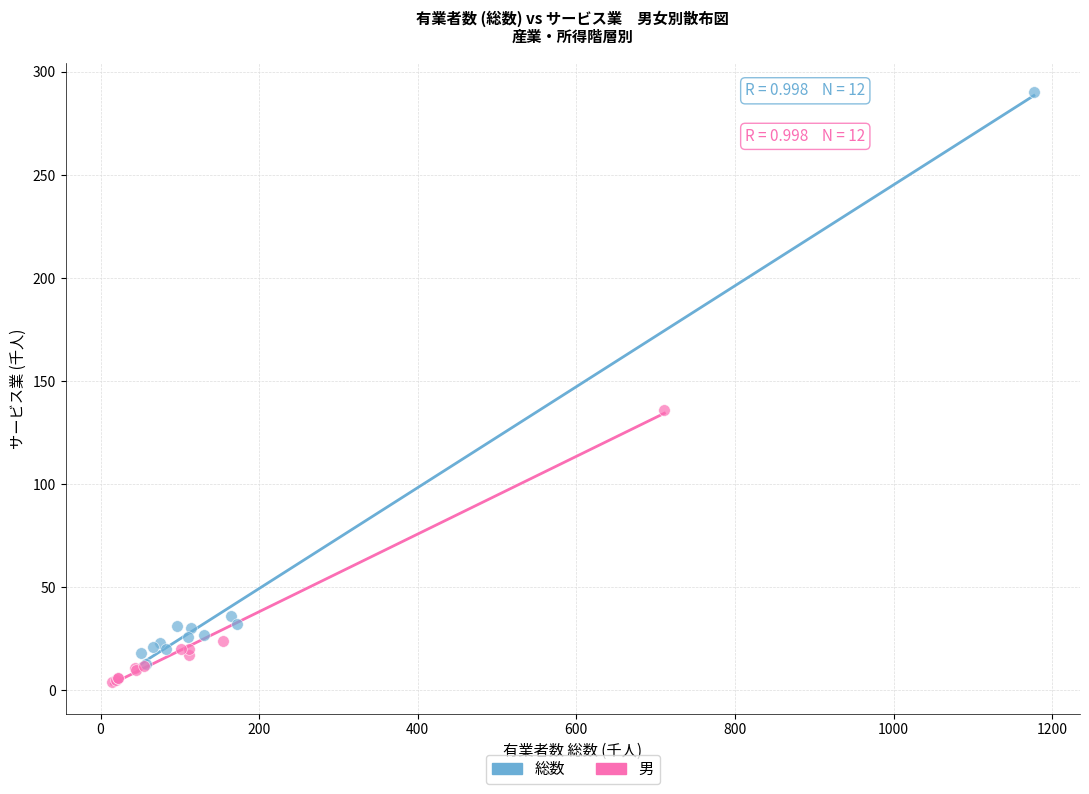

Which series reaches the maximum Y coordinate?

総数